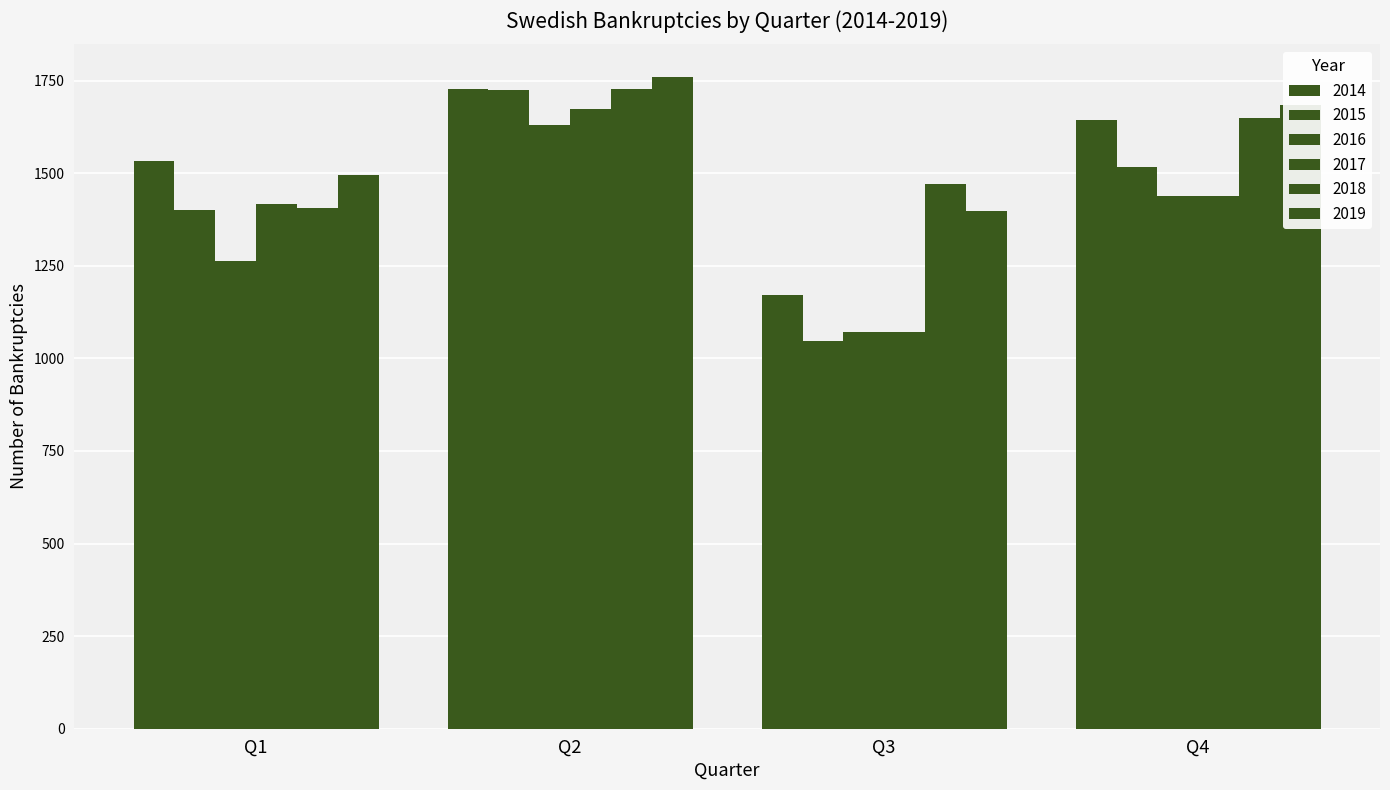

How many groups of bars are there?

4